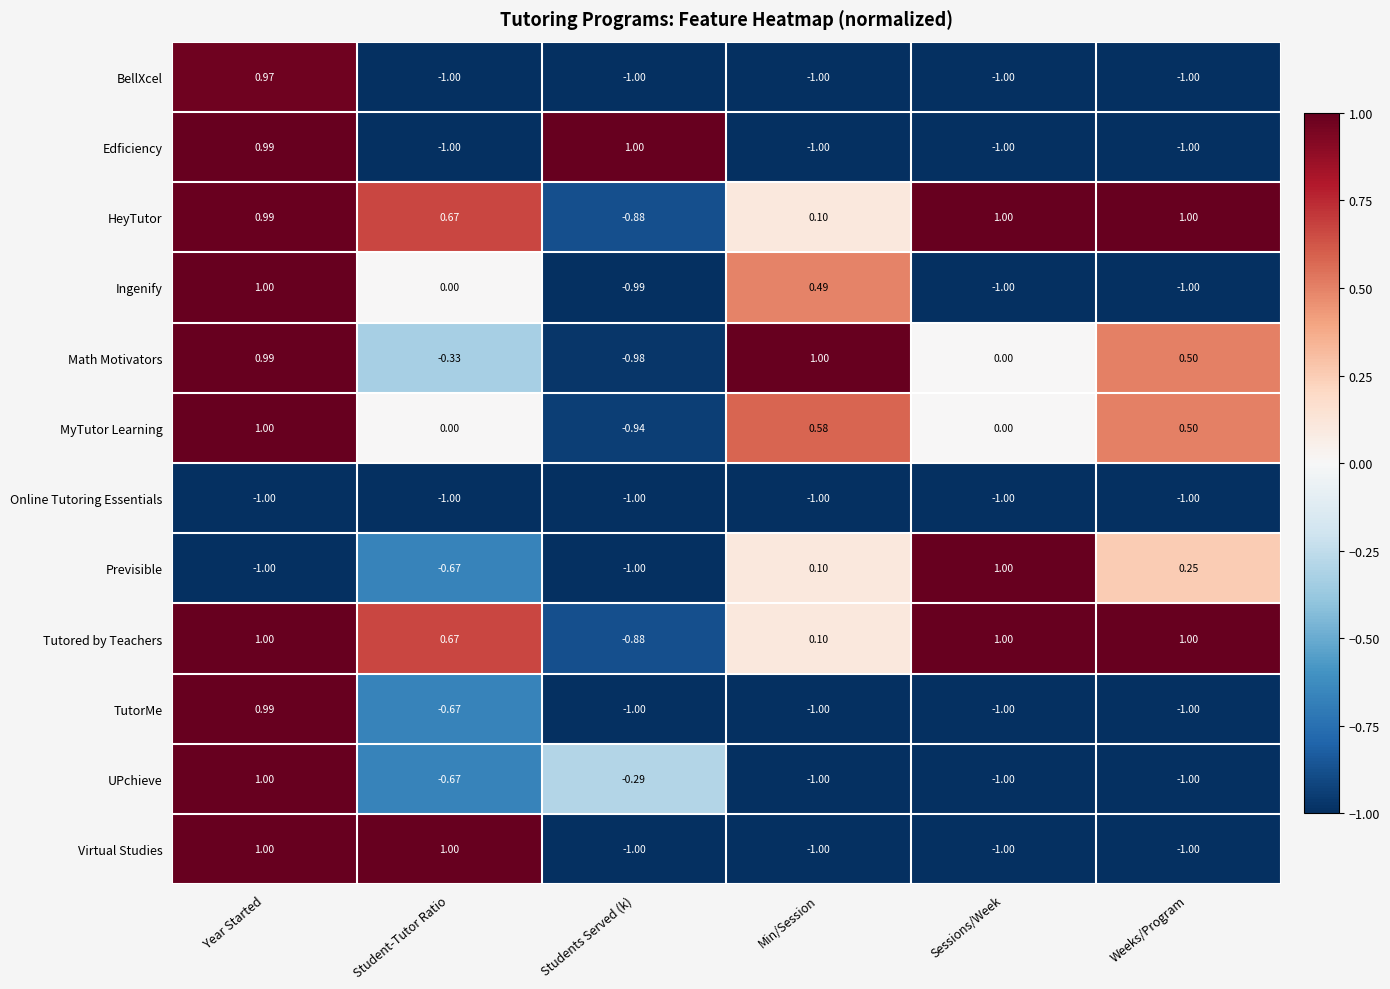

At which label does UPchieve reach its peak?

Year Started